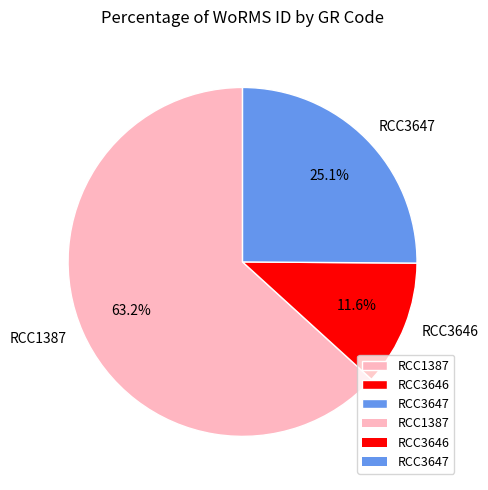

True or false: RCC3647 accounts for 25% of the total.

True